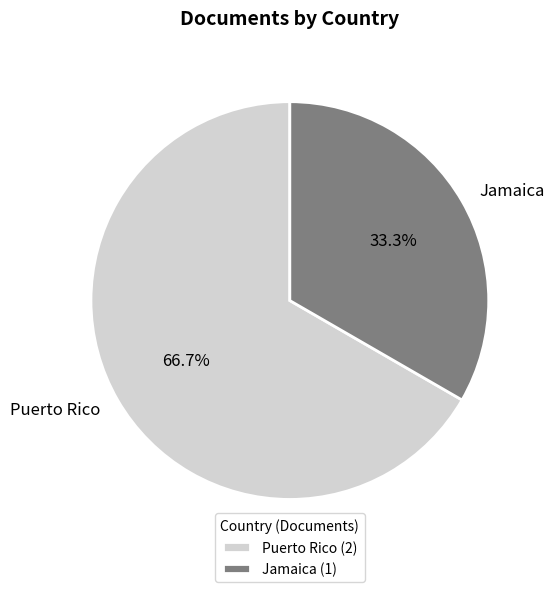

Which category has the smallest portion of the pie?

Jamaica